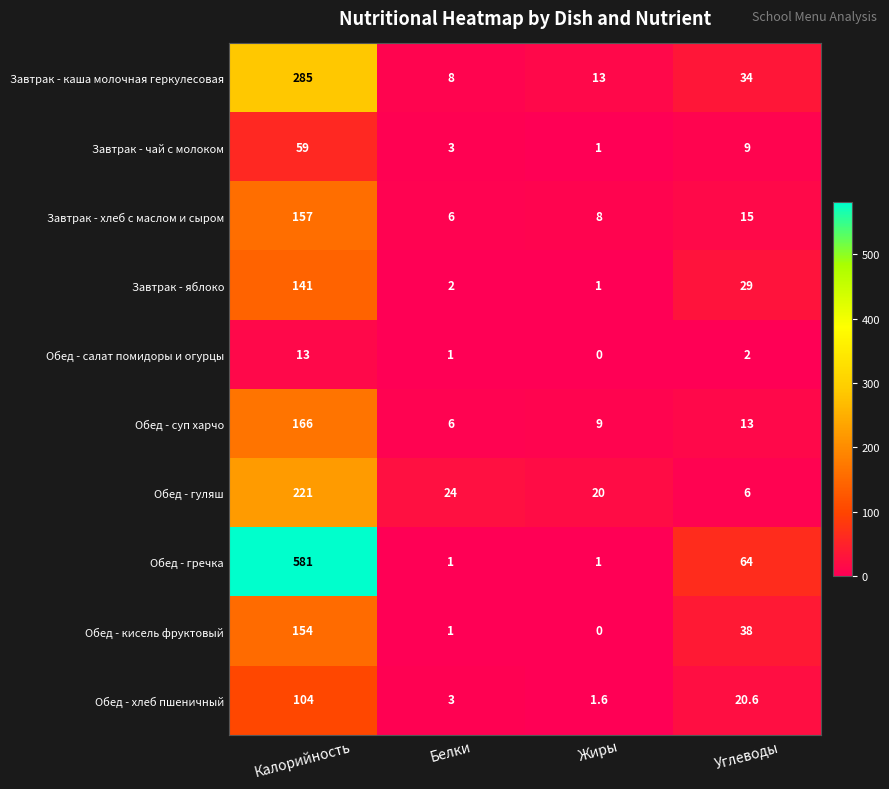

Where does the Завтрак - чай с молоком series first go above 9?

Калорийность